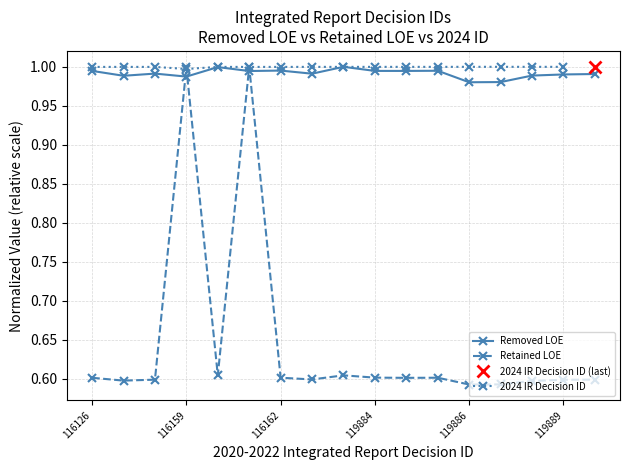

What is the difference between the Retained LOE values at 116126 and 116161?

0.4